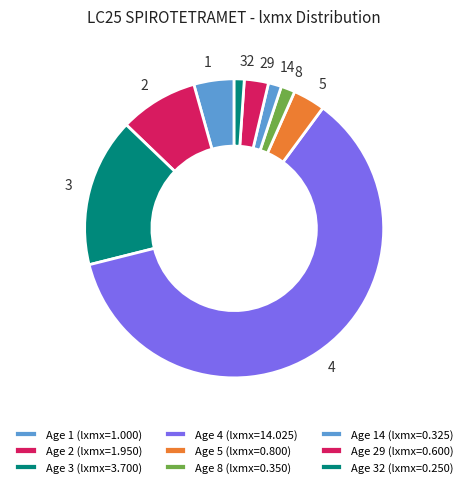

How many slices are in this pie chart?

9